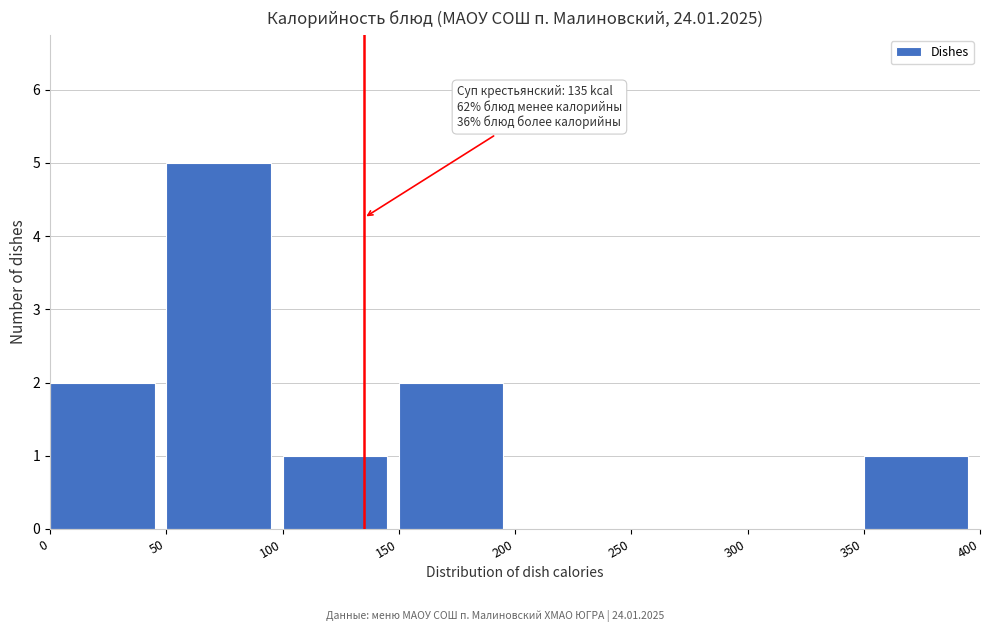

Over which range of the x-axis is the bar tallest?

50 to 100